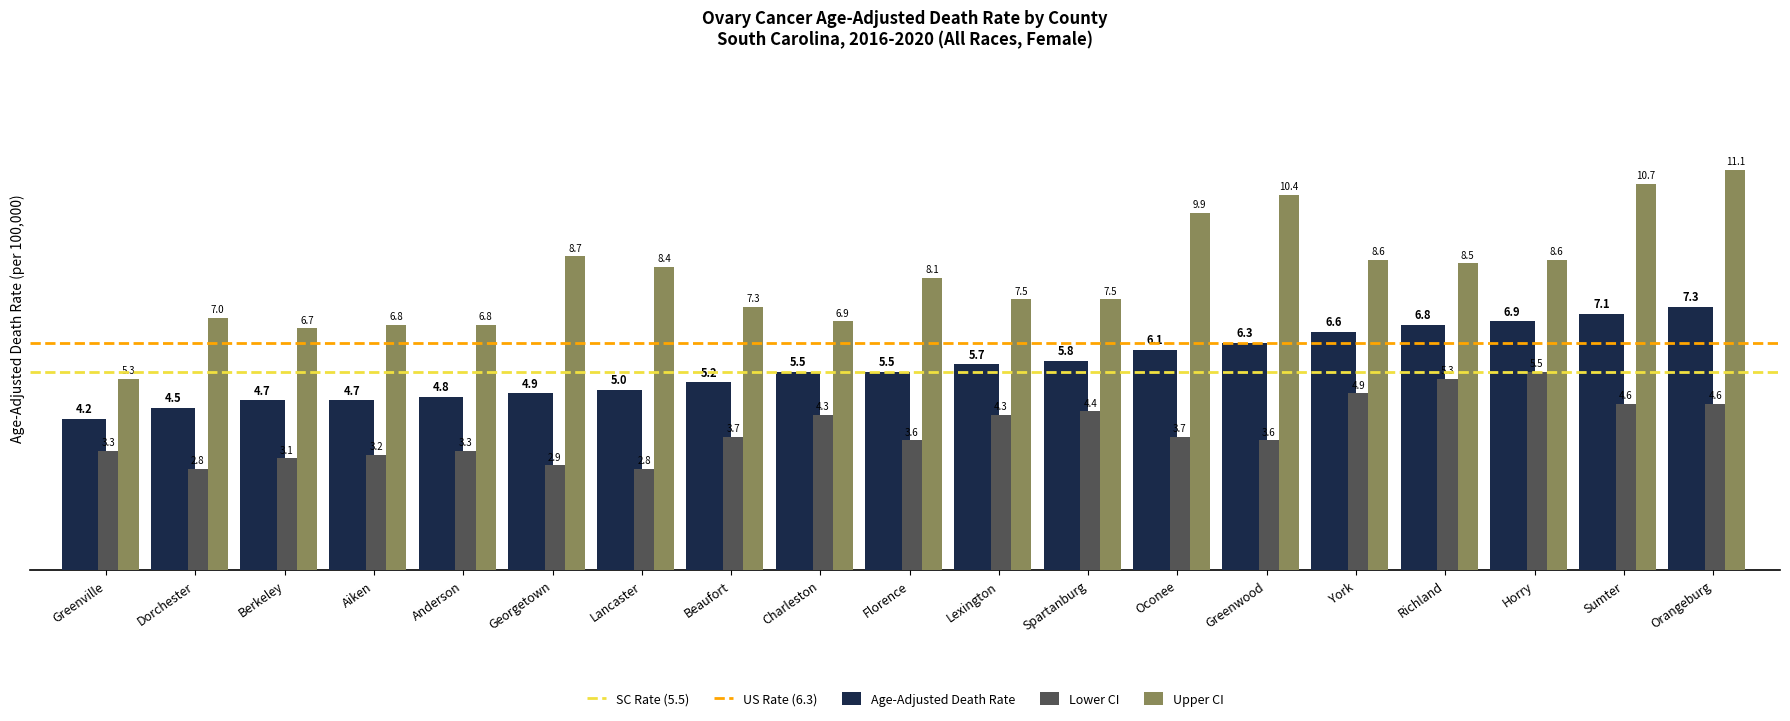

What is the maximum value for Age-Adjusted Death Rate?

7.3